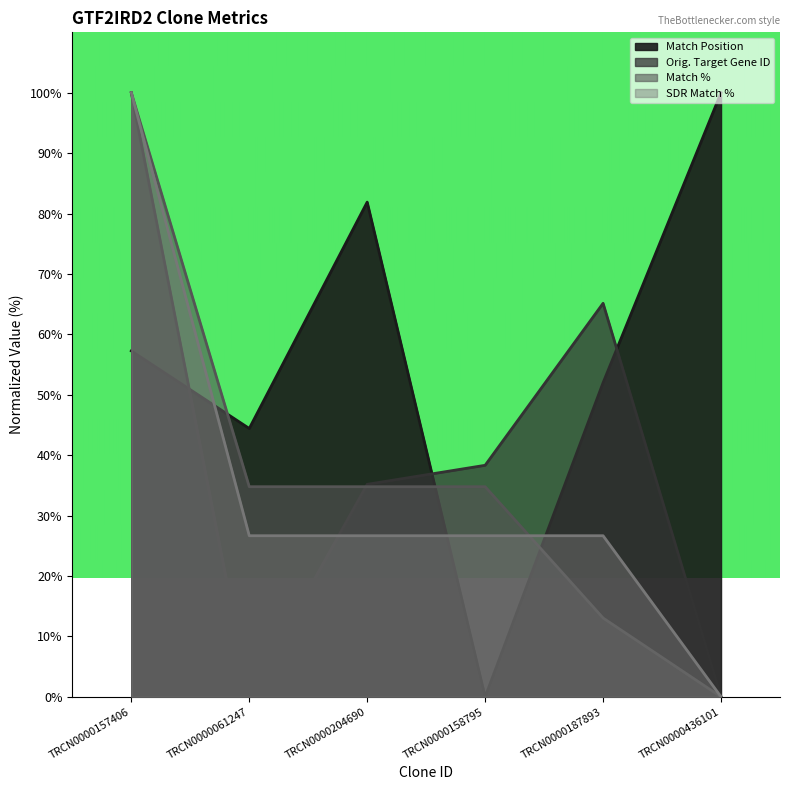

True or false: Match % has a value of 18.3 at TRCN0000187893.

False